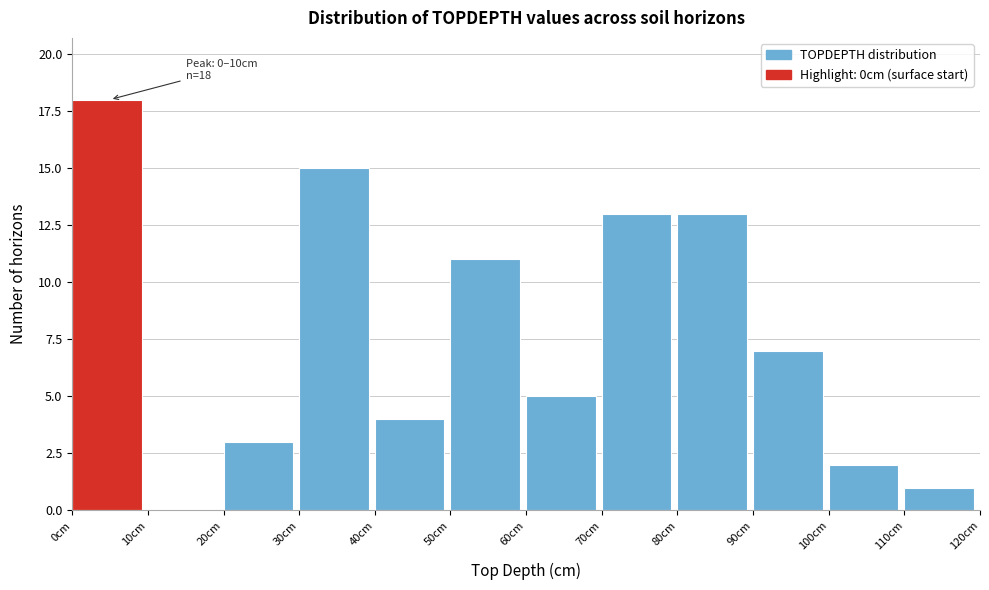

Which range on the x-axis has the tallest bar?

0 to 10